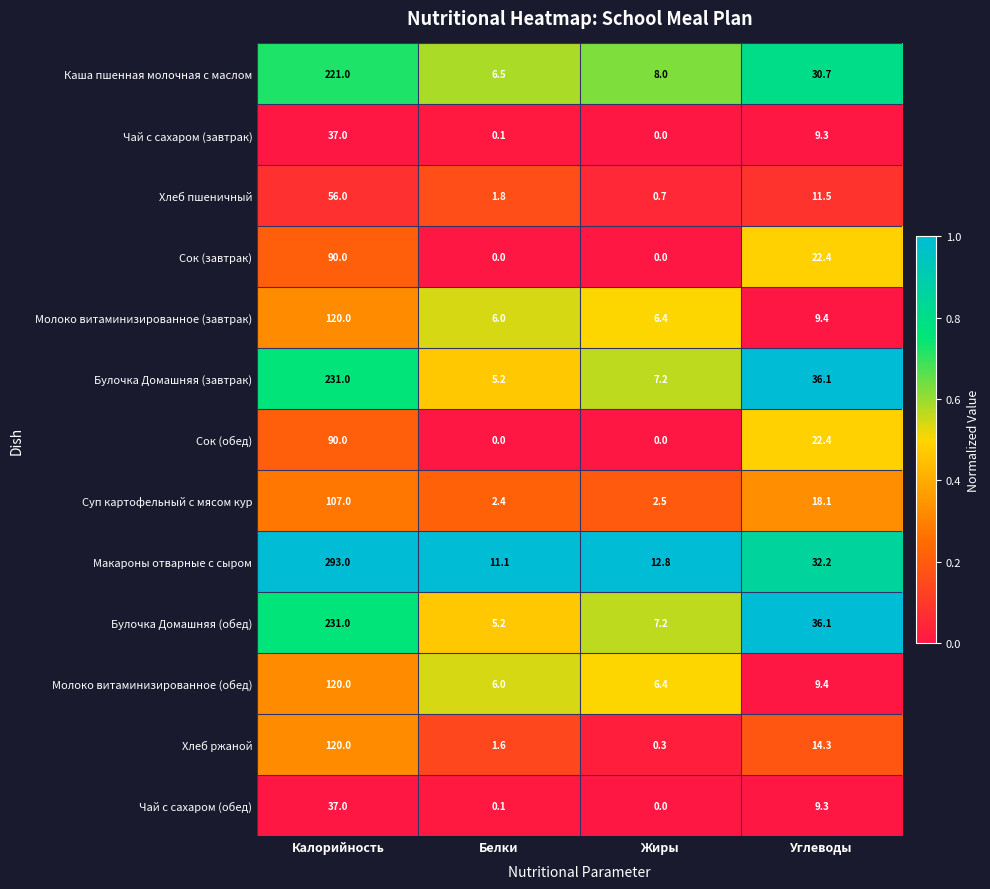

Which series has the largest range (max minus min)?

Макароны отварные с сыром